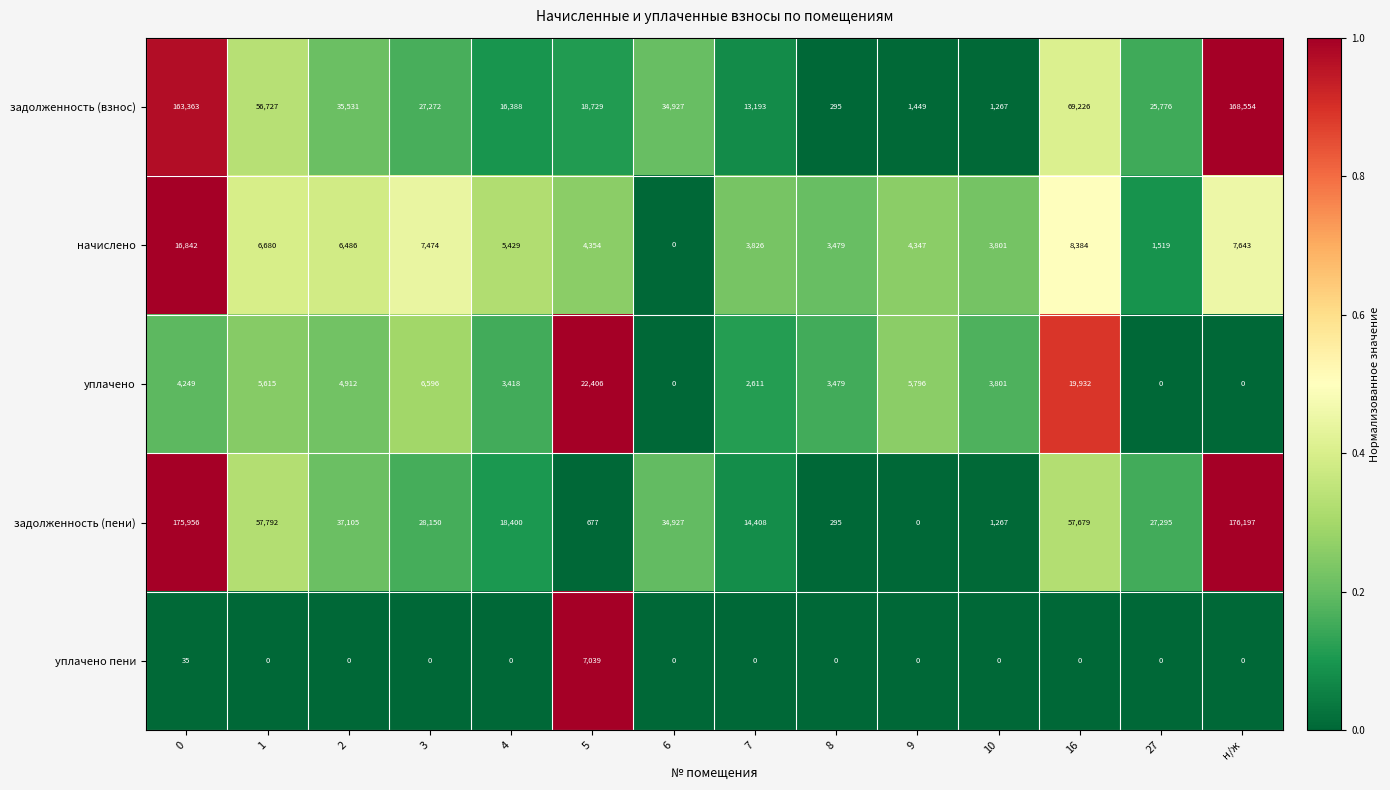

What is the difference between the maximum and second lowest values in the уплачено пени series?

7039